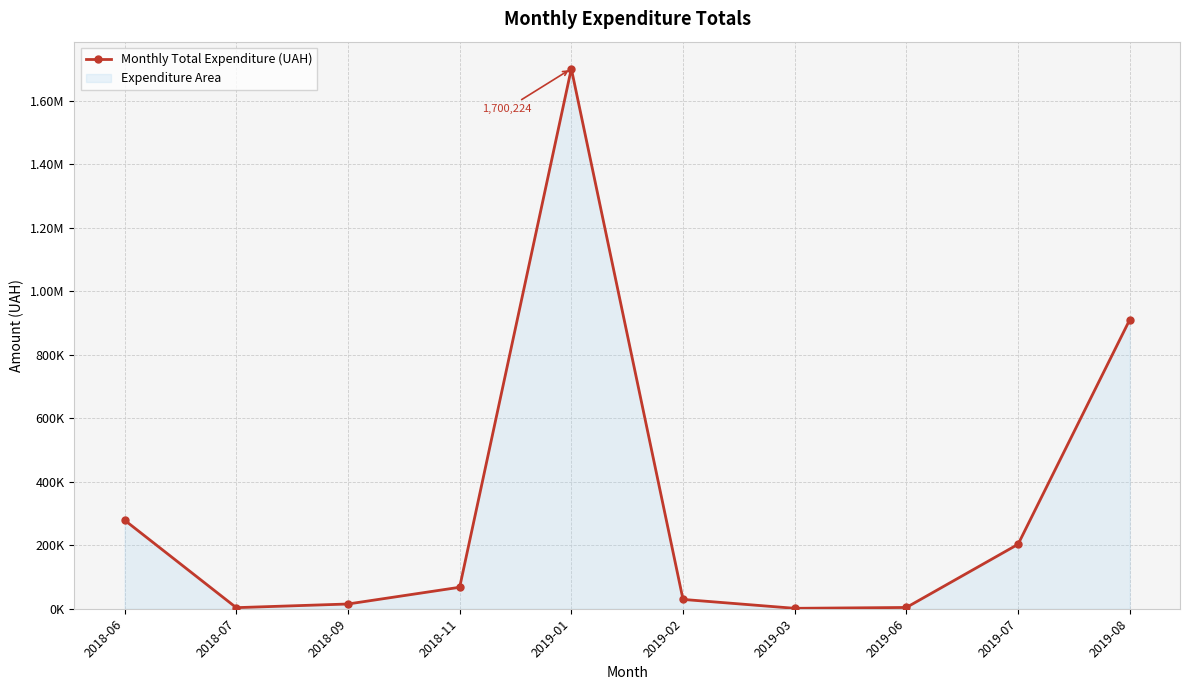

How many data points does each series have?

10